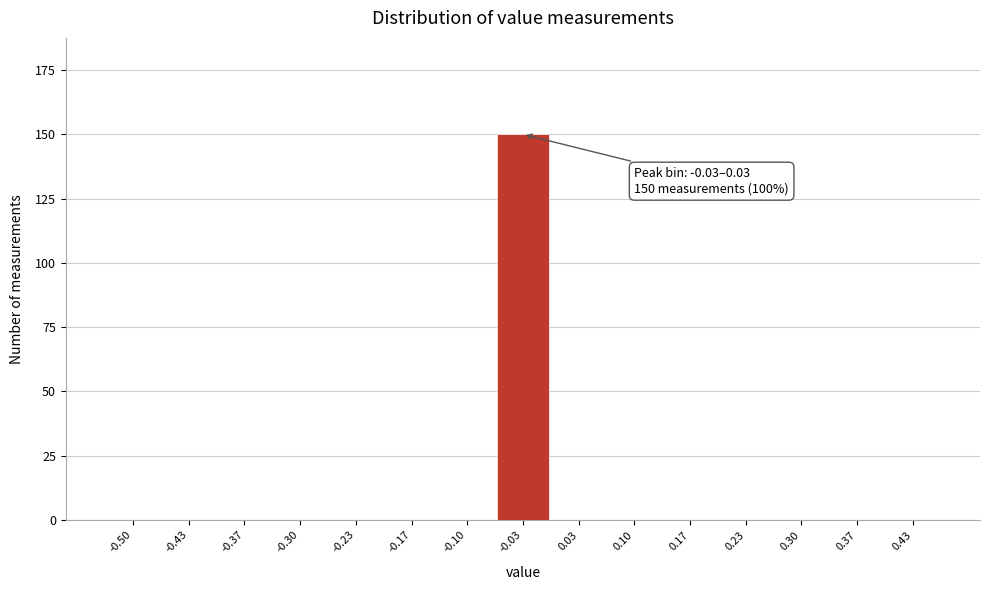

Reading left to right, list all the values displayed in this chart.

-0.50=0	-0.43=0	-0.37=0	-0.30=0	-0.23=0	-0.17=0	-0.10=0	-0.03=150	0.03=0	0.10=0	0.17=0	0.23=0	0.30=0	0.37=0	0.43=0